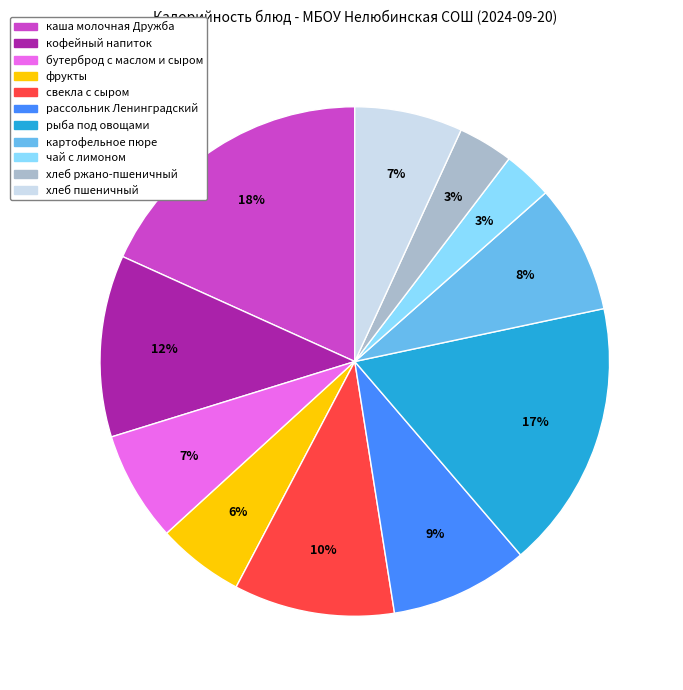

What percentage is the чай с лимоном slice, to the nearest percent?

3%